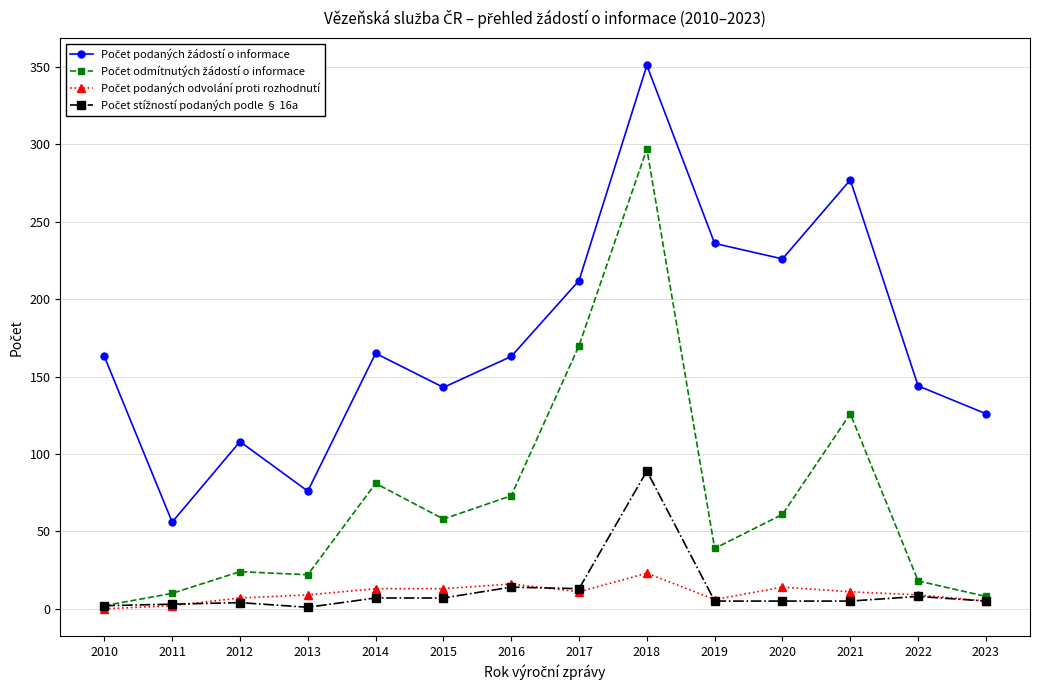

Does the chart have visible grid lines?

Yes